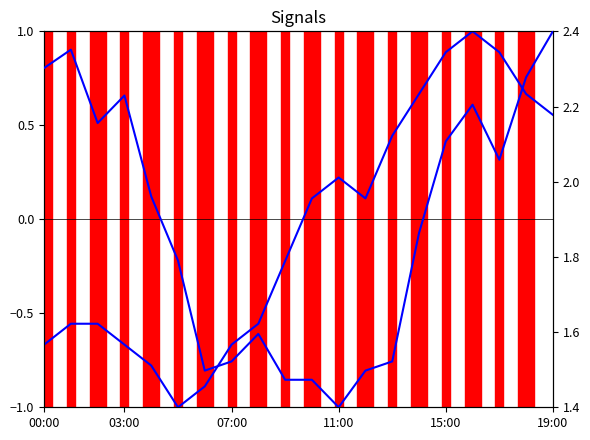

Rank the series at 12 from lowest to highest value.

wind_spd_avg, wind_dir_avg (right)